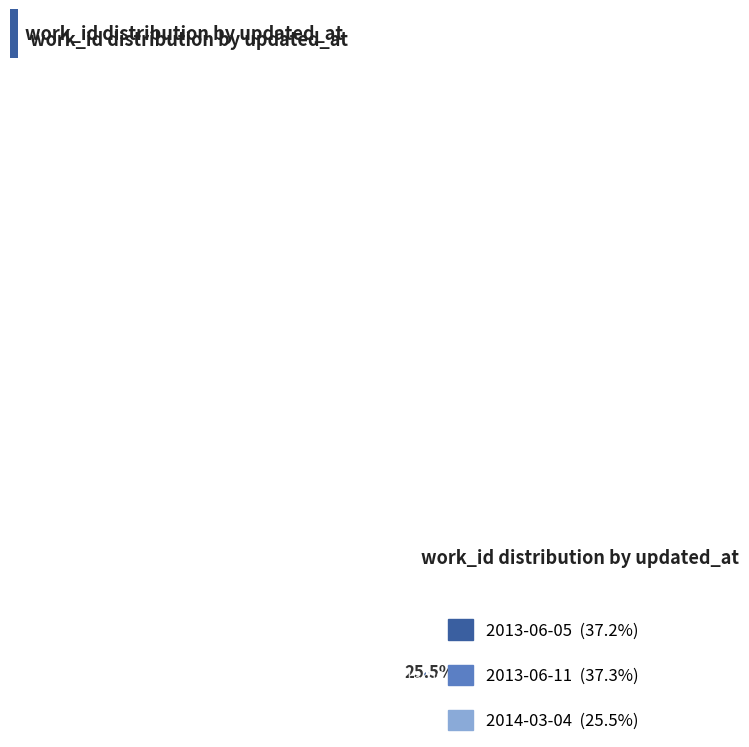

Does any single category account for the majority?

No